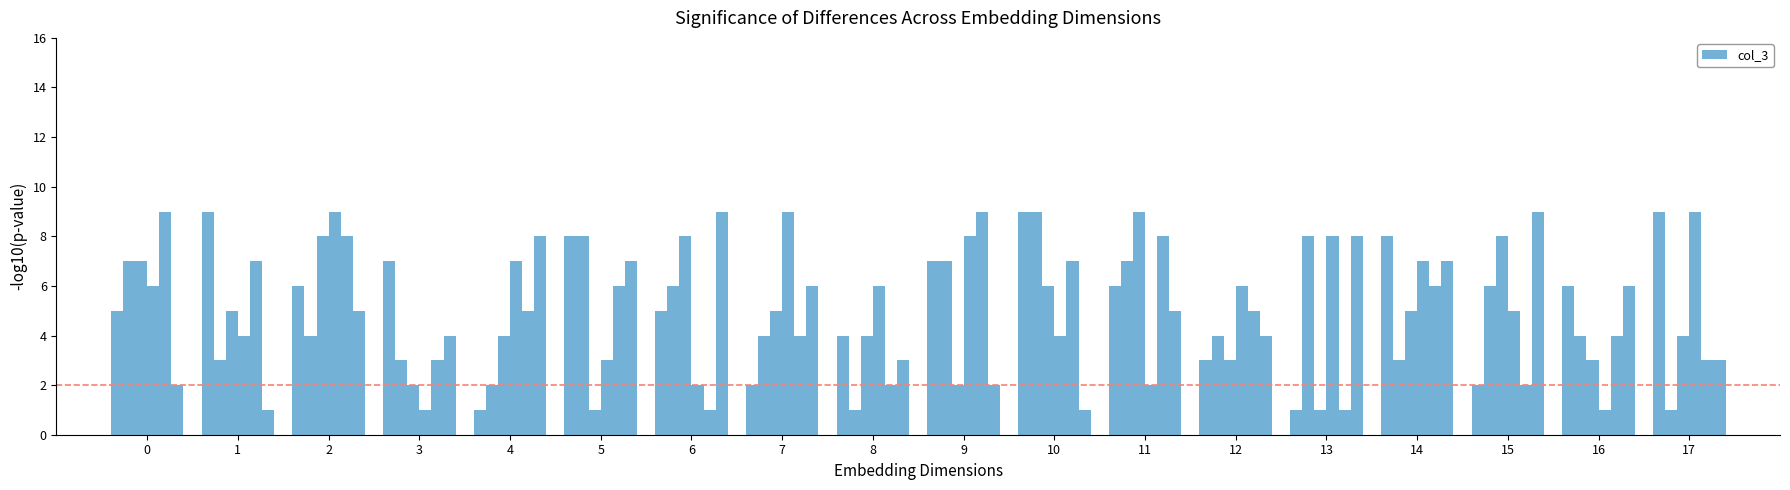

Does the chart contain stacked bars?

No